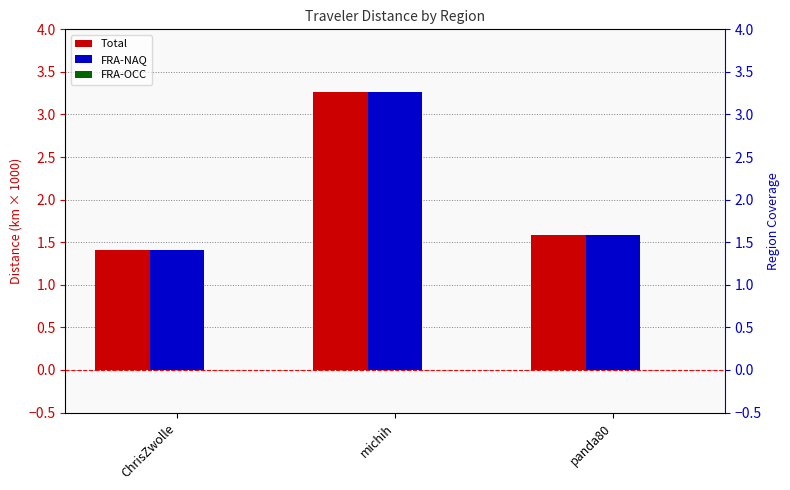

Is it true that Total equals 1.4 at ChrisZwolle?

True